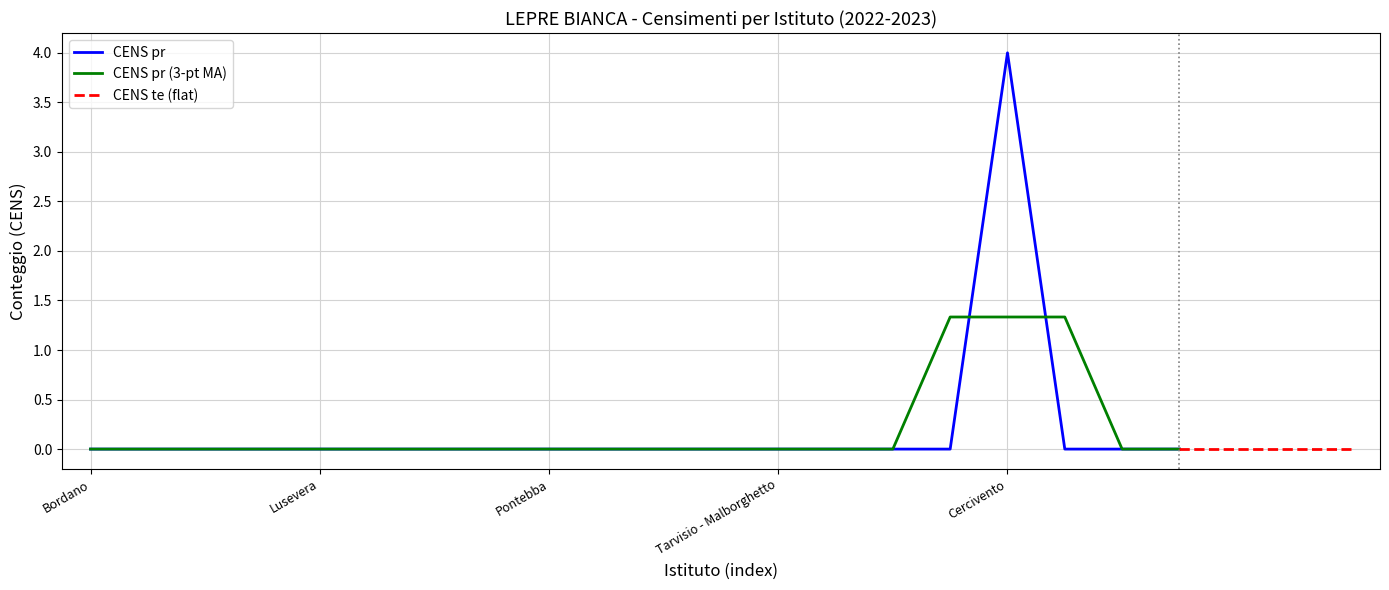

What is the label of the 8th point from the left?

Paularo